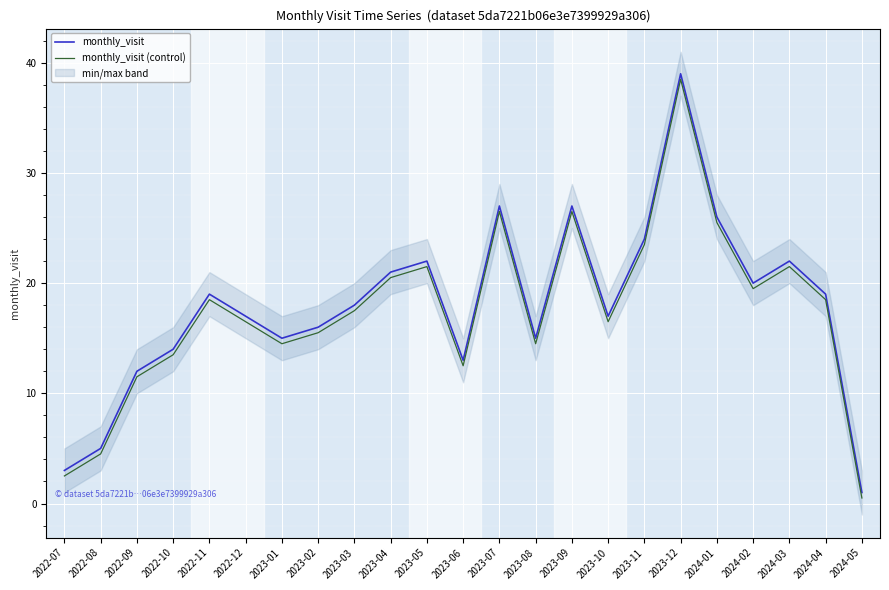

True or false: monthly_visit (control) and monthly_visit cross at least once.

False